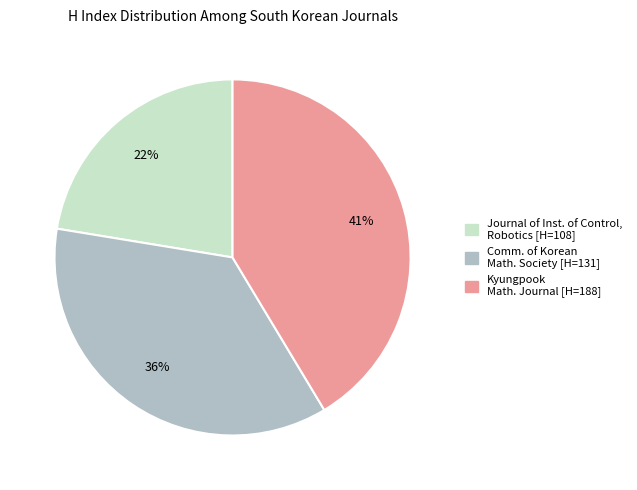

To the nearest percent, what is the difference between the largest and smallest slice percentages?

19%